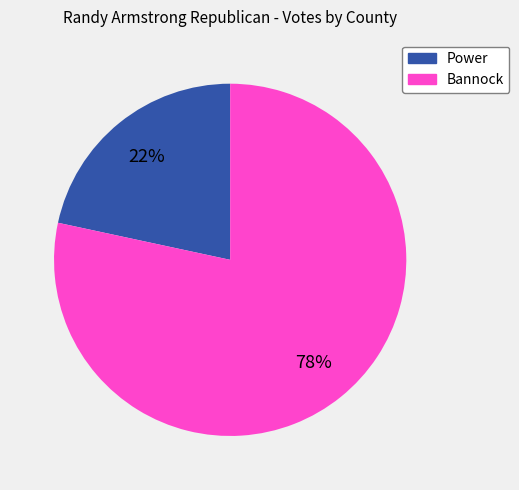

To the nearest percent, what is the combined percentage of Power and Bannock?

100%